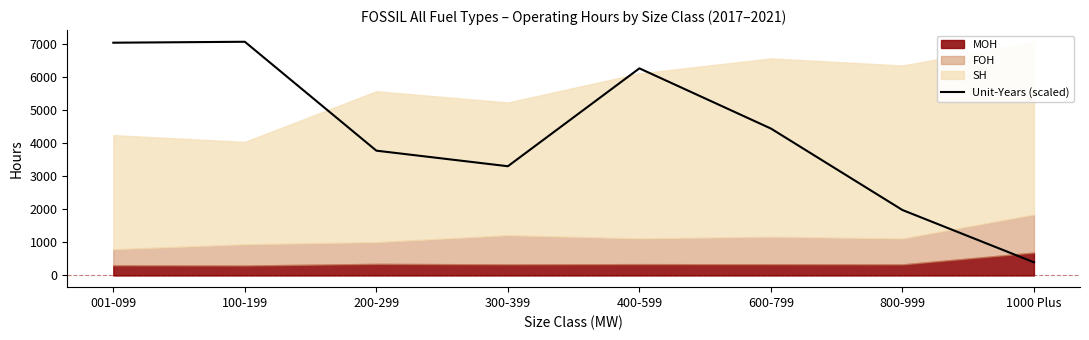

List the labels in order of value, smallest first.

1000 Plus, 800-999, 300-399, 200-299, 600-799, 400-599, 001-099, 100-199